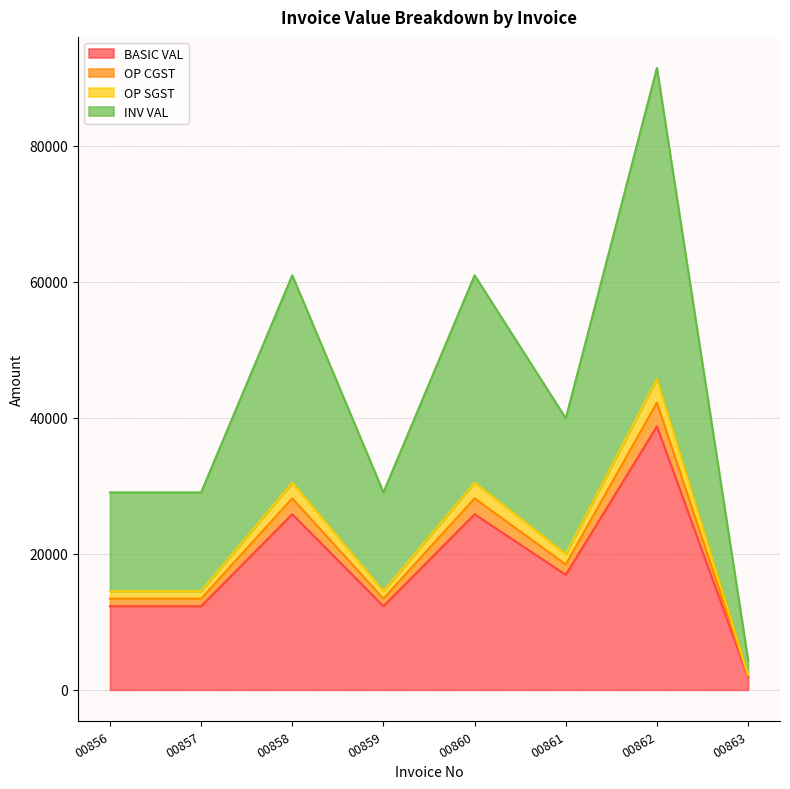

True or false: INV VAL and OP SGST cross at least once.

False